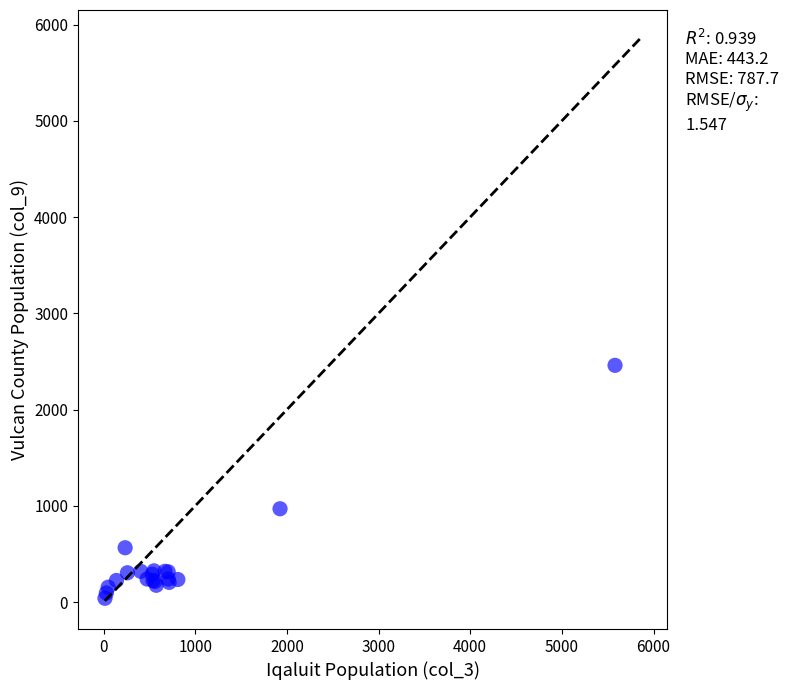

What Y value in the scatter plot is closest to 1250?

970